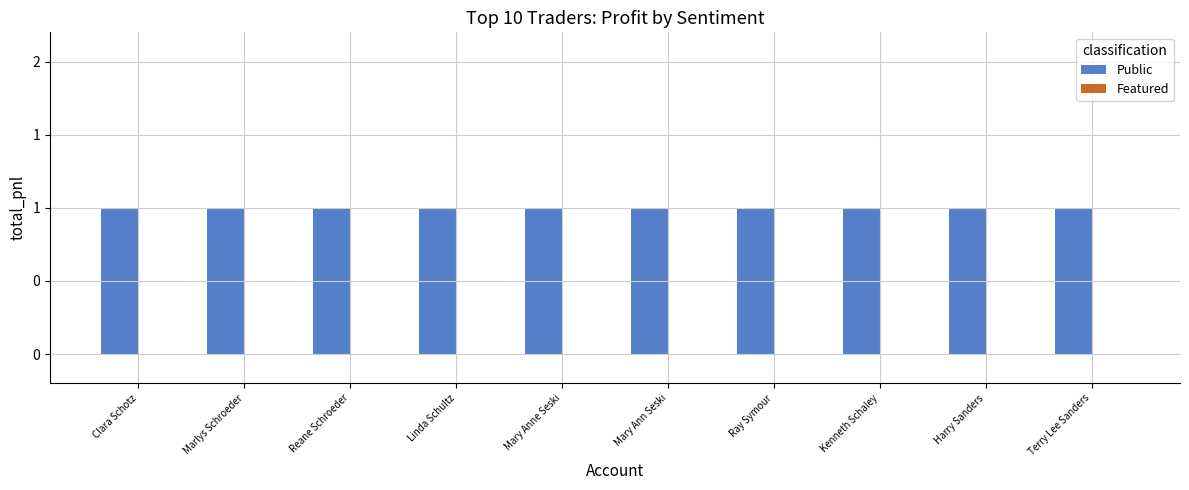

Is it true that Featured equals 0 at Harry Sanders?

True